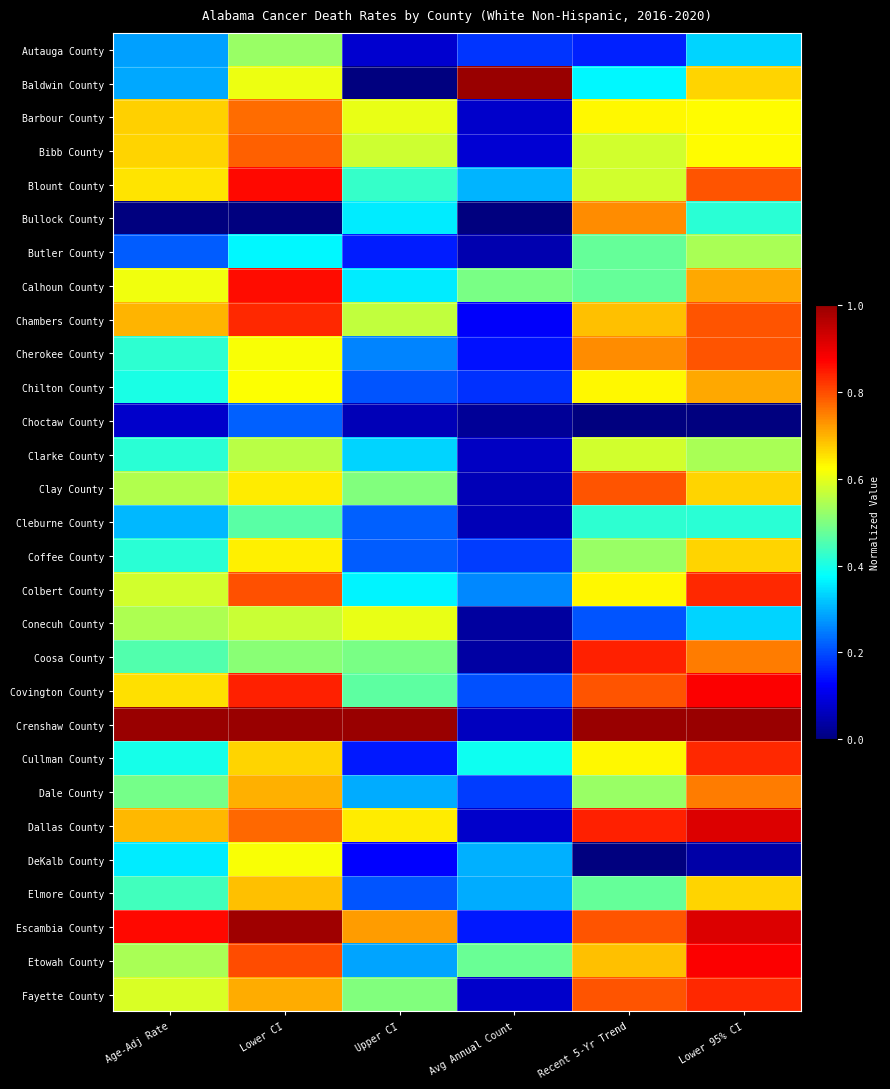

What is the spread (max minus min) of values at Lower CI?

1.0